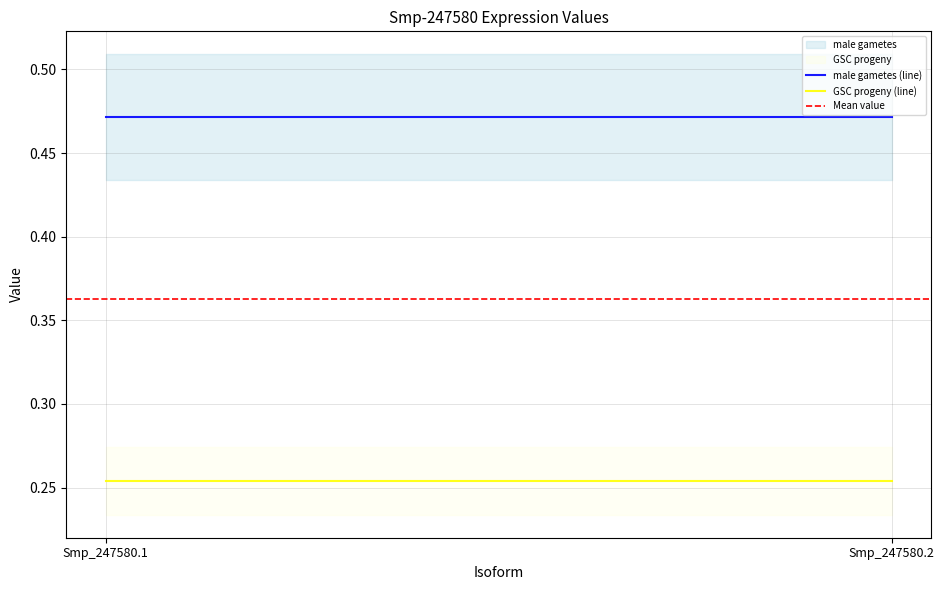

What is the maximum value for GSC progeny (line)?

0.3